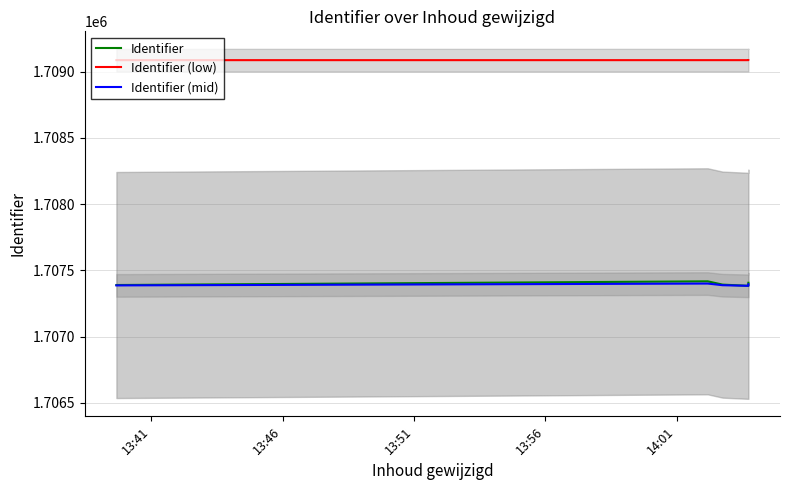

Is the value of Identifier at 13:46 greater than the value of Identifier (mid) at 13:56?

Yes